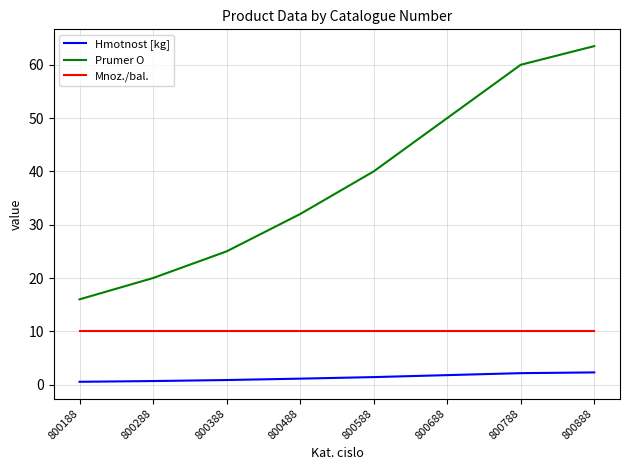

What is the sum of the Hmotnost [kg] values at 800788 and 800888?

4.5